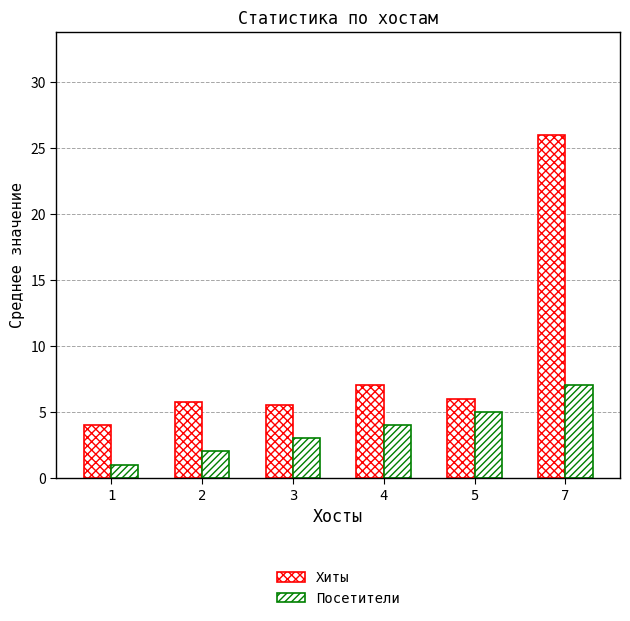

How many categories are shown in the chart?

6